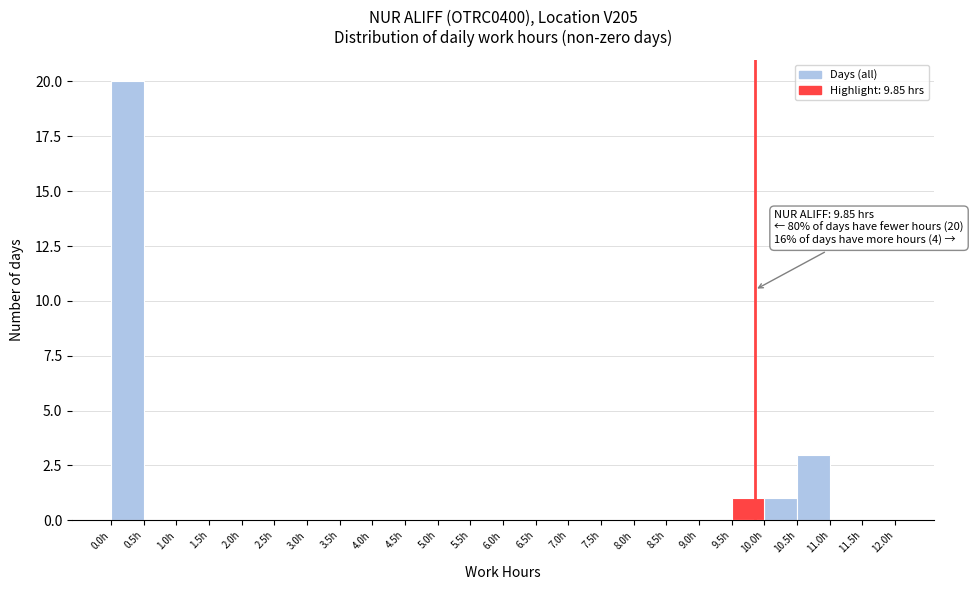

Over which range of the x-axis is the bar tallest?

0.0 to 0.5